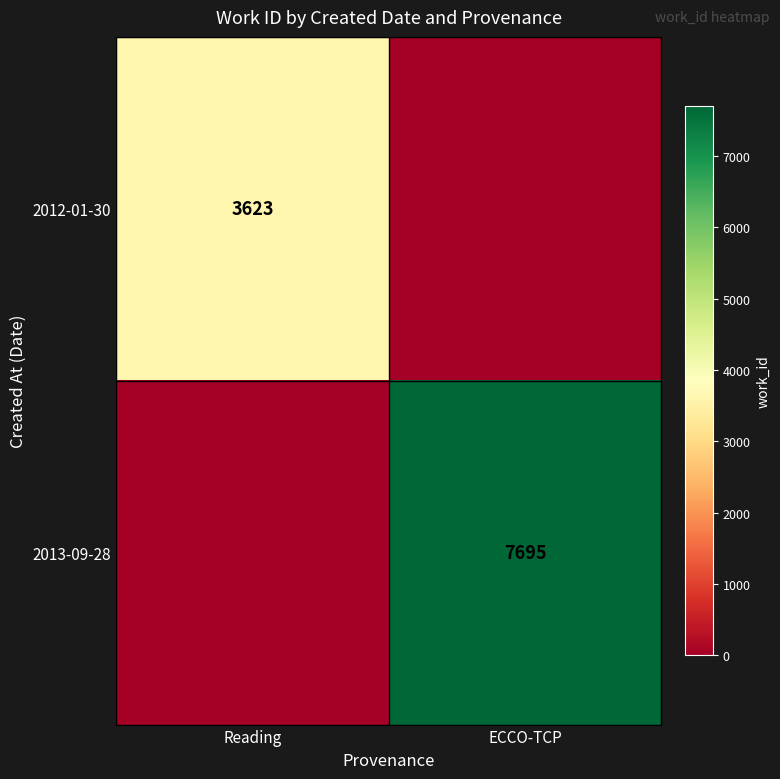

Is it true that 2012-01-30 equals 5252 at Reading?

False